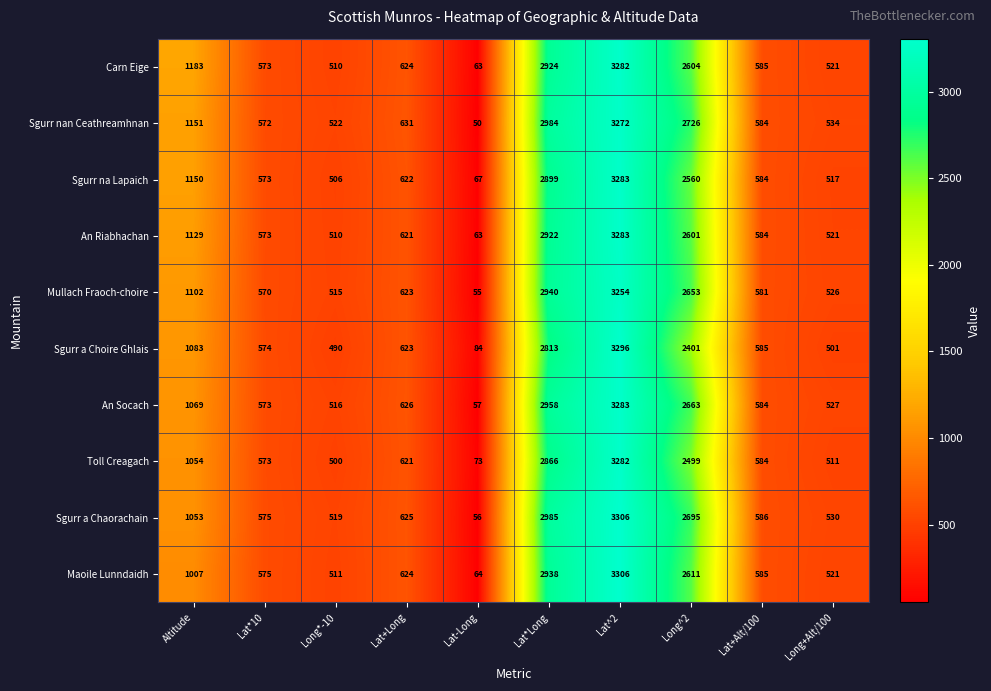

Rank the categories by Sgurr a Chaorachain value from highest to lowest.

Lat^2, Lat*Long, Long^2, Altitude, Lat+Long, Lat+Alt/100, Lat*10, Long+Alt/100, Long*-10, Lat-Long